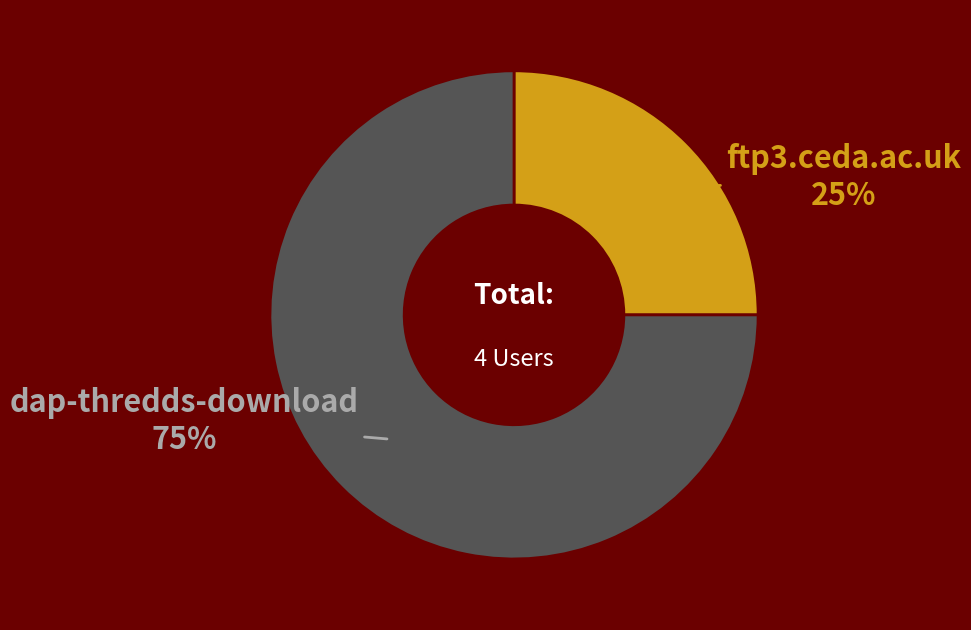

Count the number of slices in the pie.

2